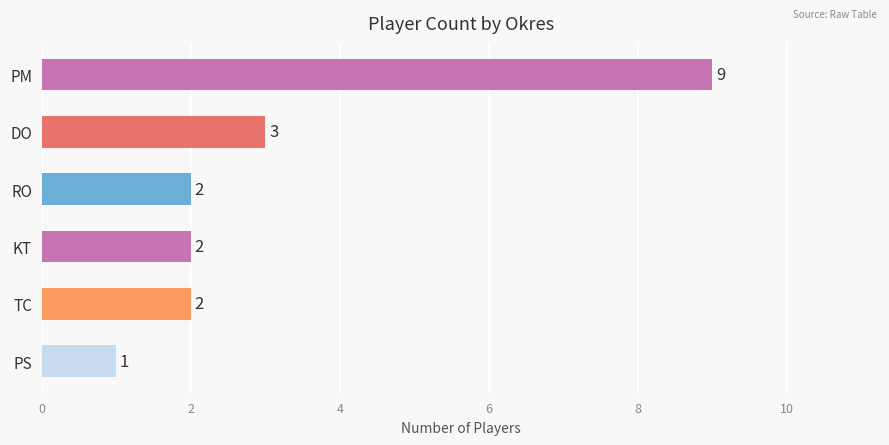

At which category does the chart reach its minimum across all series?

PS